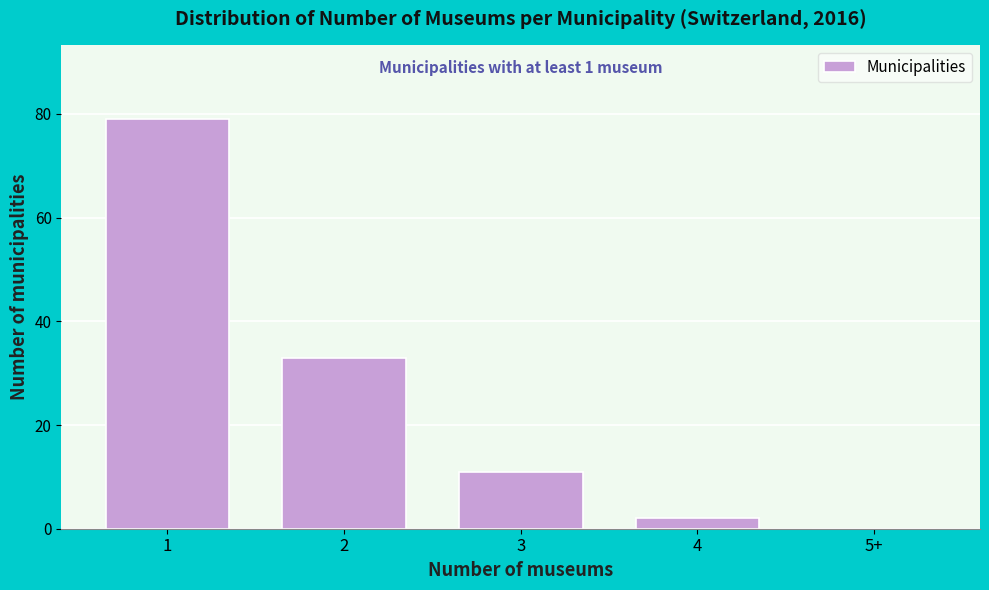

Reading left to right, what are all the values shown in this chart?

1=79	2=33	3=11	4=2	5+=0